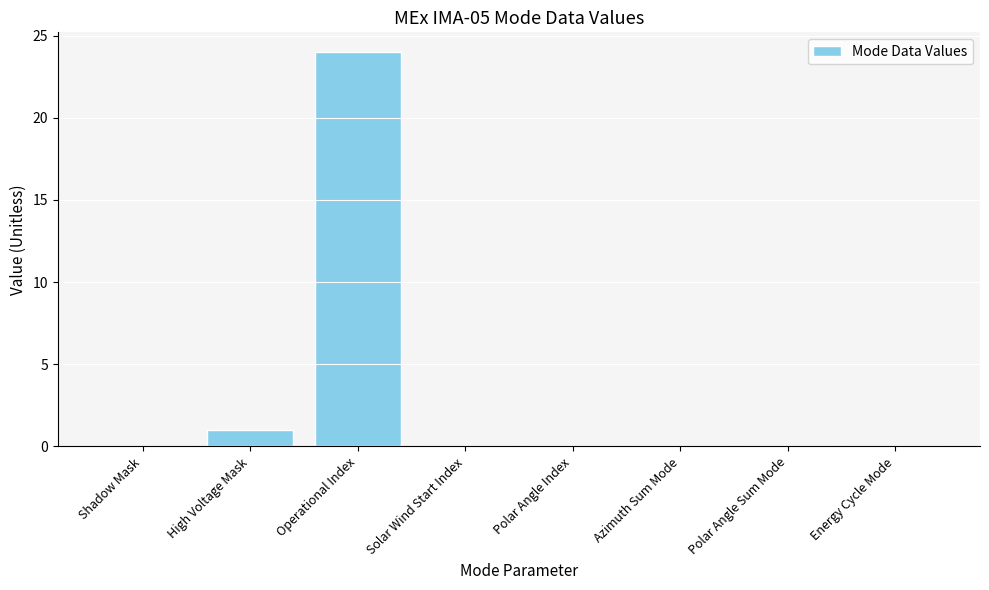

True or false: the data shows 0 at Solar Wind Start Index.

True